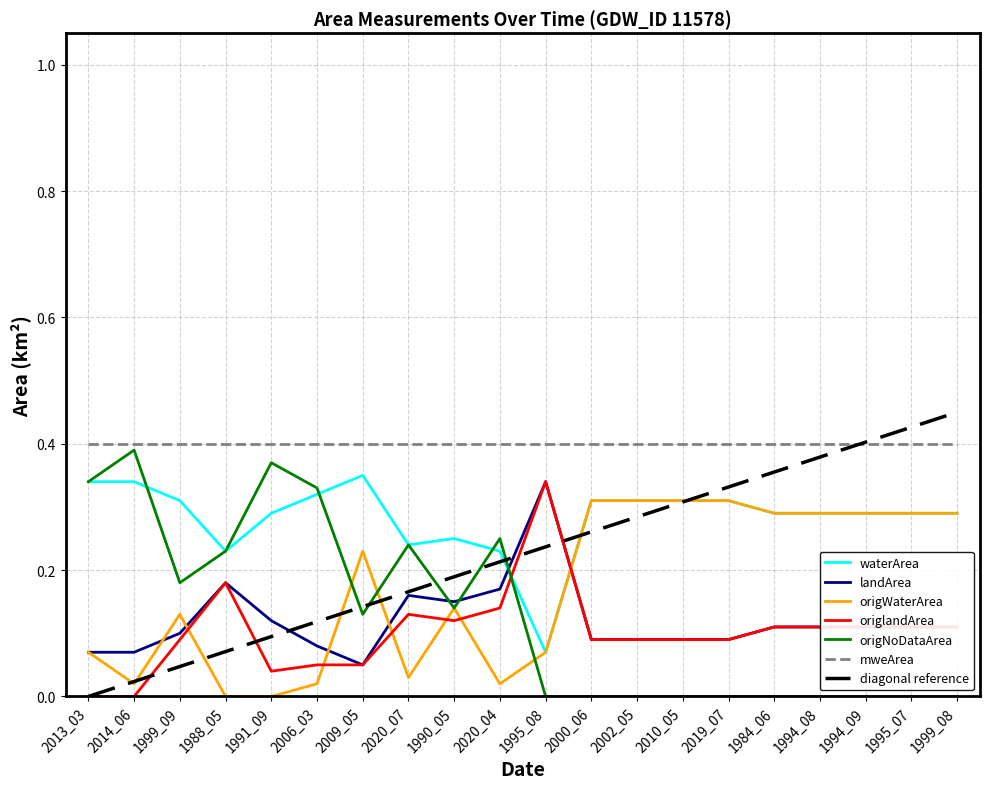

List the labels in order of diagonal reference value, smallest first.

2013_03, 2014_06, 1999_09, 1988_05, 1991_09, 2006_03, 2009_05, 2020_07, 1990_05, 2020_04, 1995_08, 2000_06, 2002_05, 2010_05, 2019_07, 1984_06, 1994_08, 1994_09, 1995_07, 1999_08